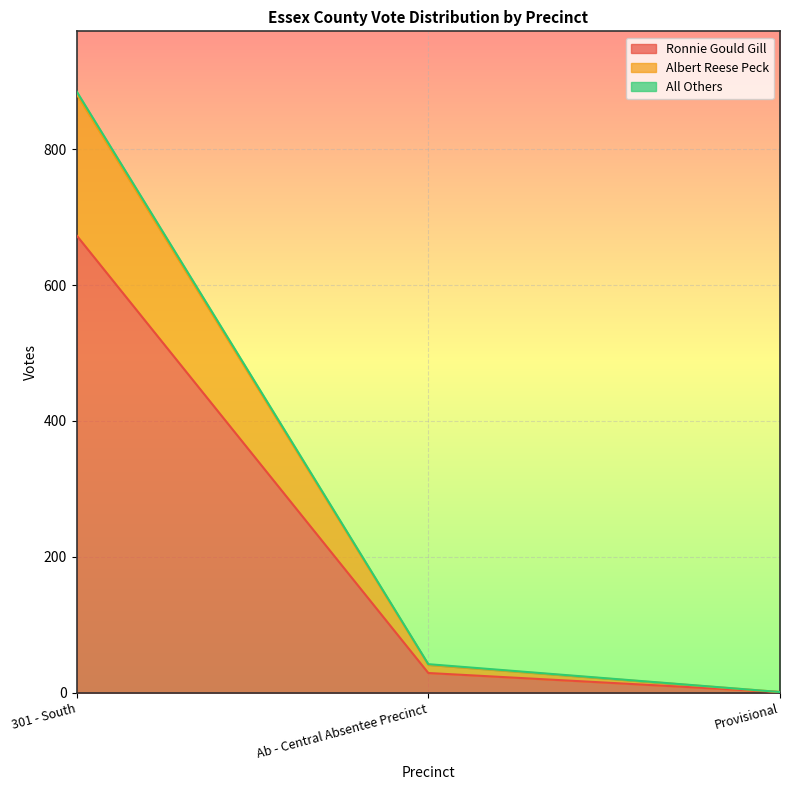

Where does the Albert Reese Peck series first go above 42?

301 - South